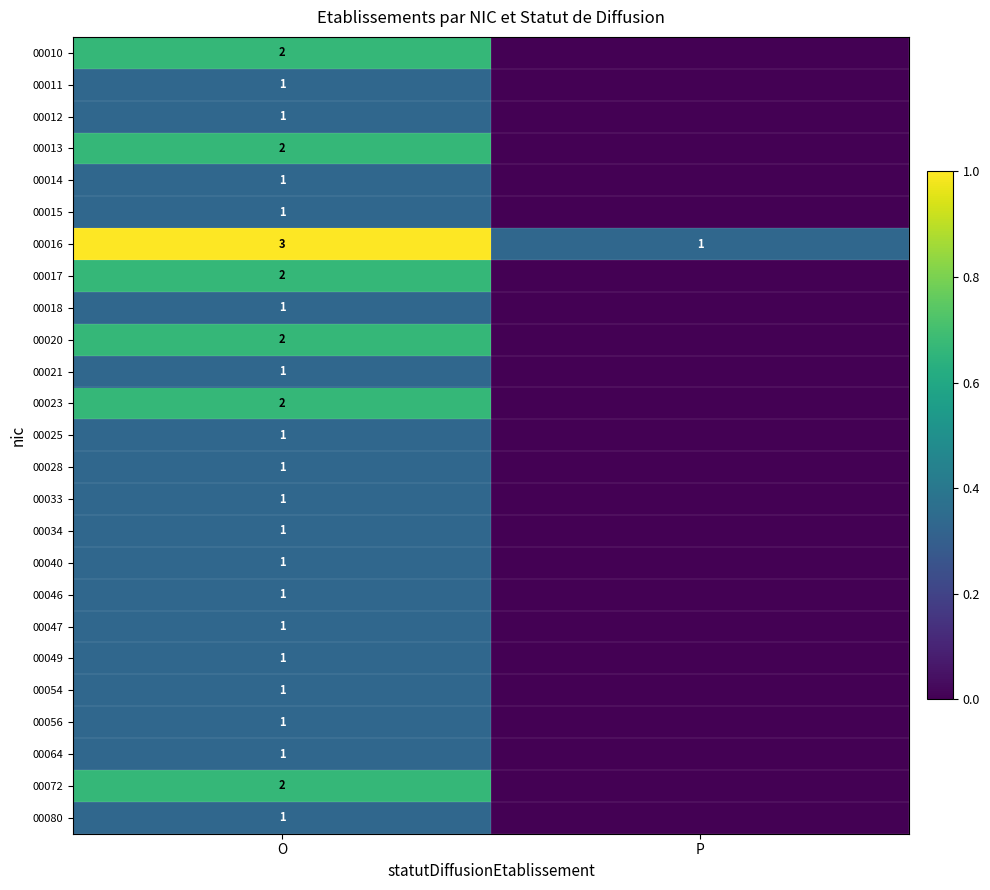

Which category has the highest value in the 00016 series?

O